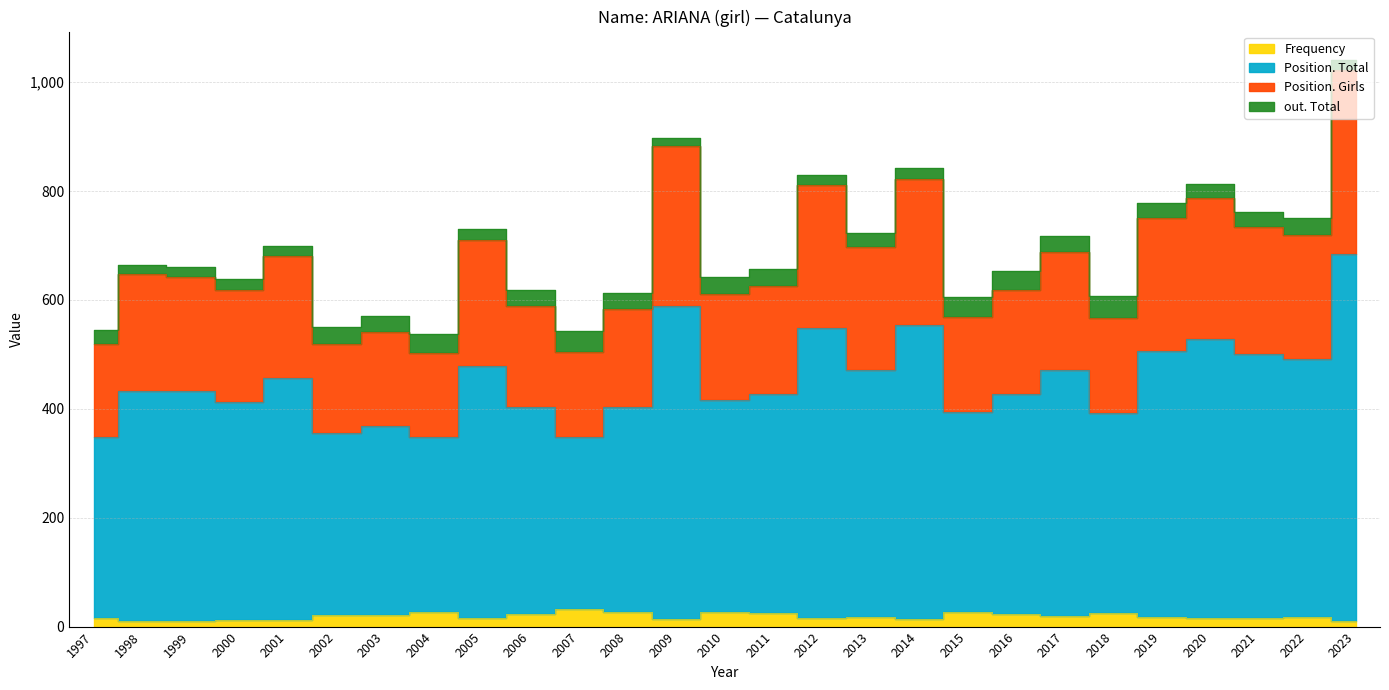

At which label does Frequency first exceed 17?

2002